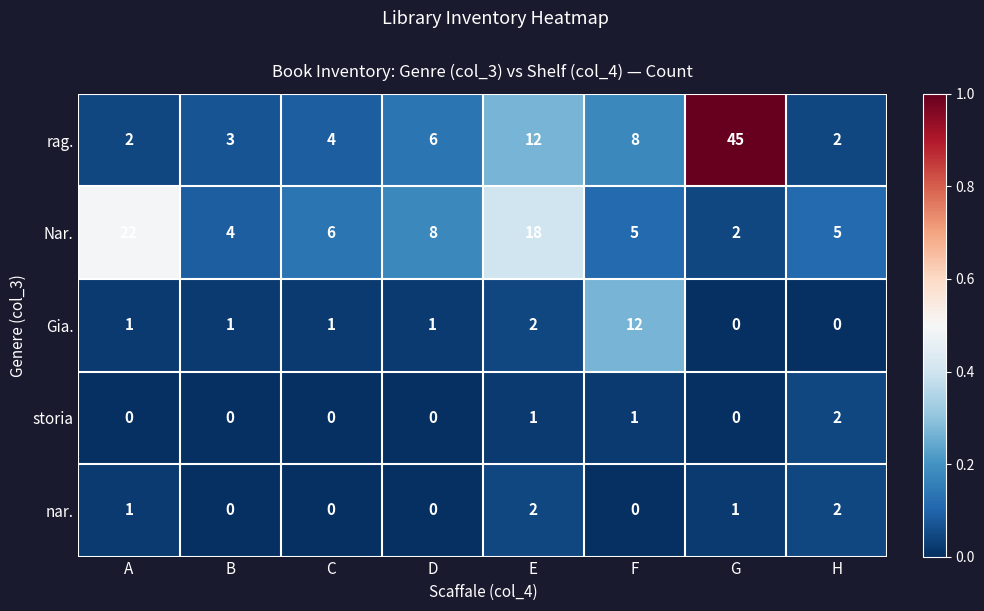

The rag. series shows 4 at C. True or false?

True